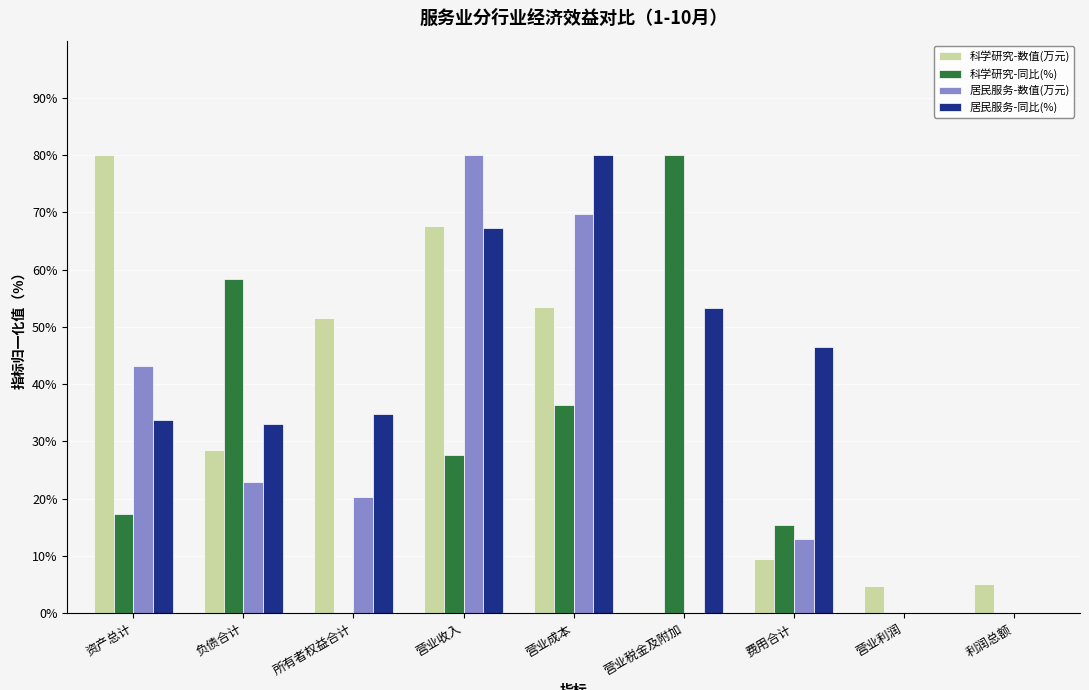

List the series in order of their overall mean, highest first.

居民服务-同比(%), 科学研究-数值(万元), 居民服务-数值(万元), 科学研究-同比(%)